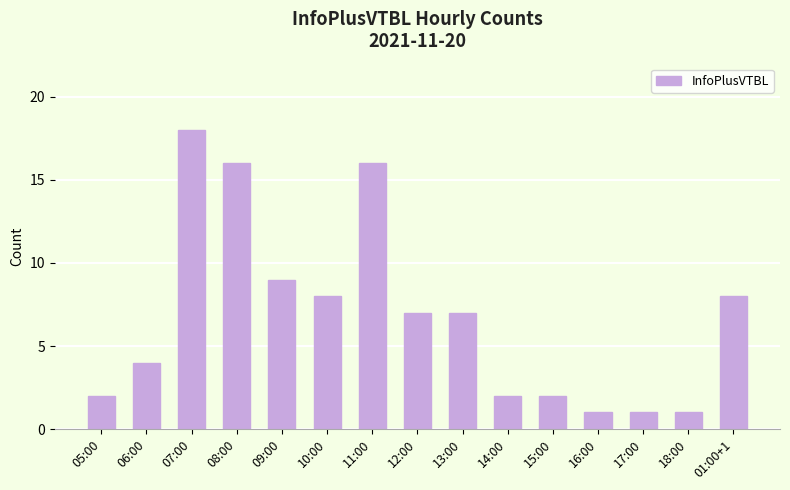

What is the ratio of the value at 06:00 to the value at 14:00?

2.0